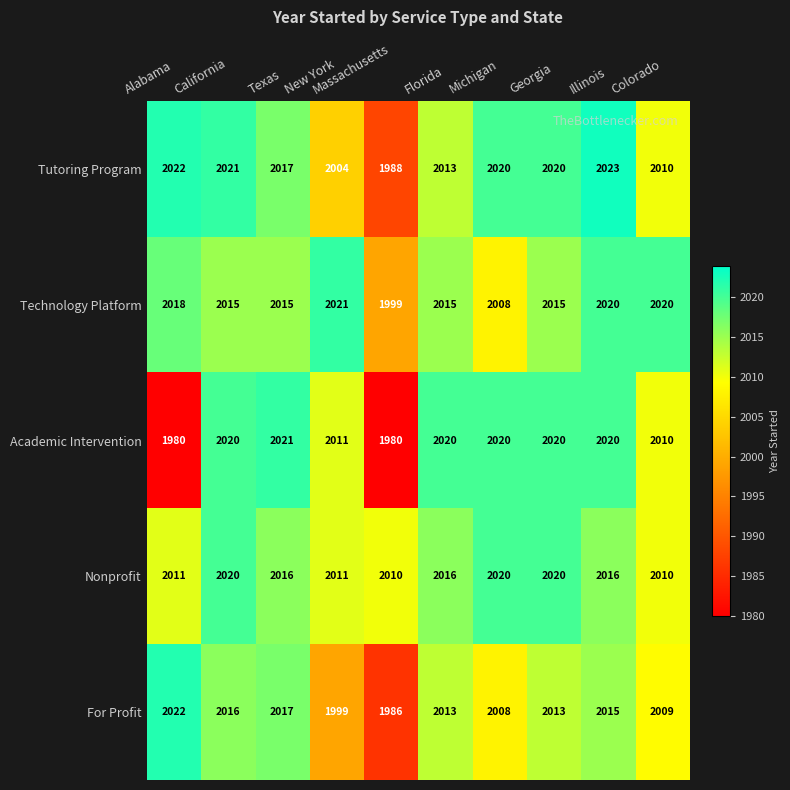

The value of Tutoring Program at Michigan is 2020. True or false?

True